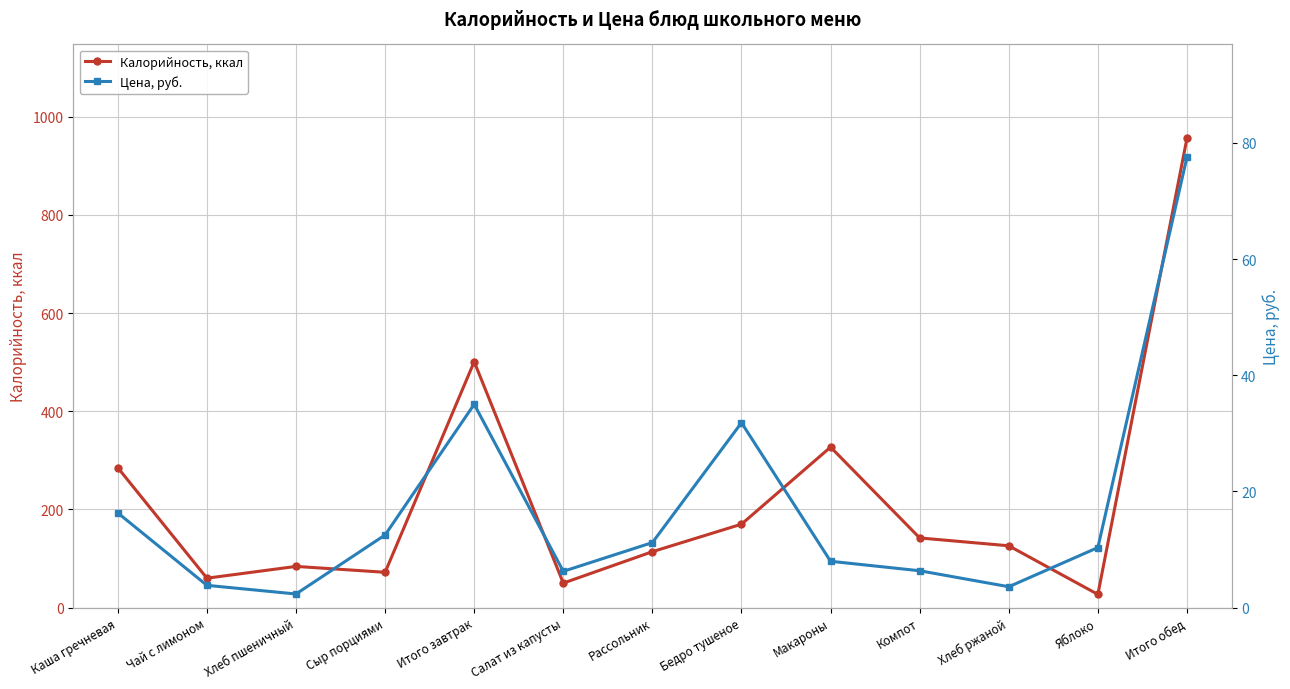

What is the label of the 10th point from the left?

Компот